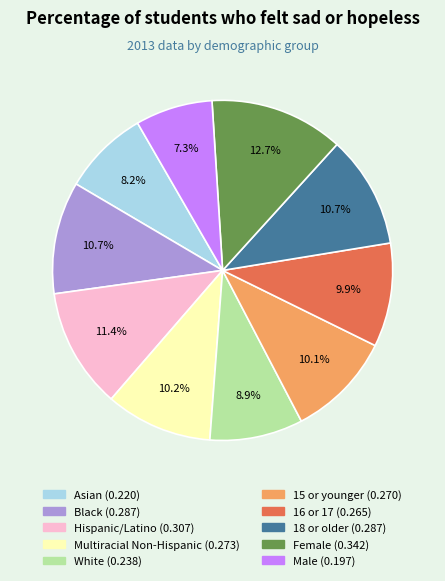

Is Multiracial Non-Hispanic the majority of the pie?

No